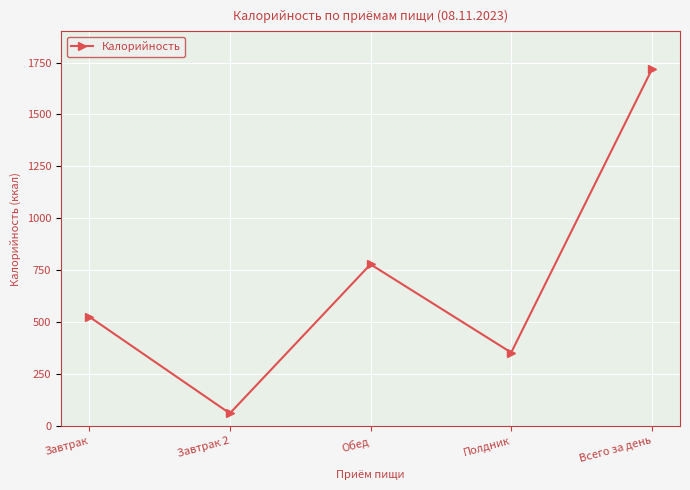

Does the chart display data point markers on the line(s)?

Yes